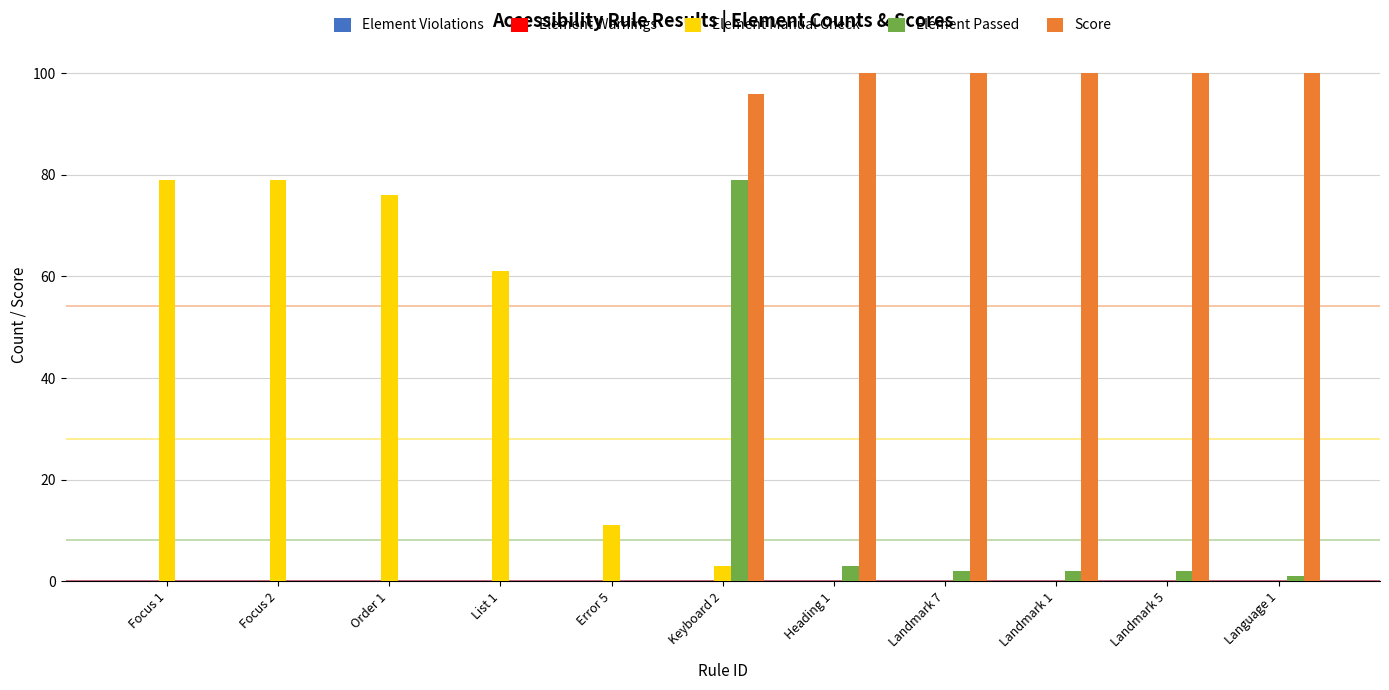

At which category is the sum across all series the highest?

Keyboard 2